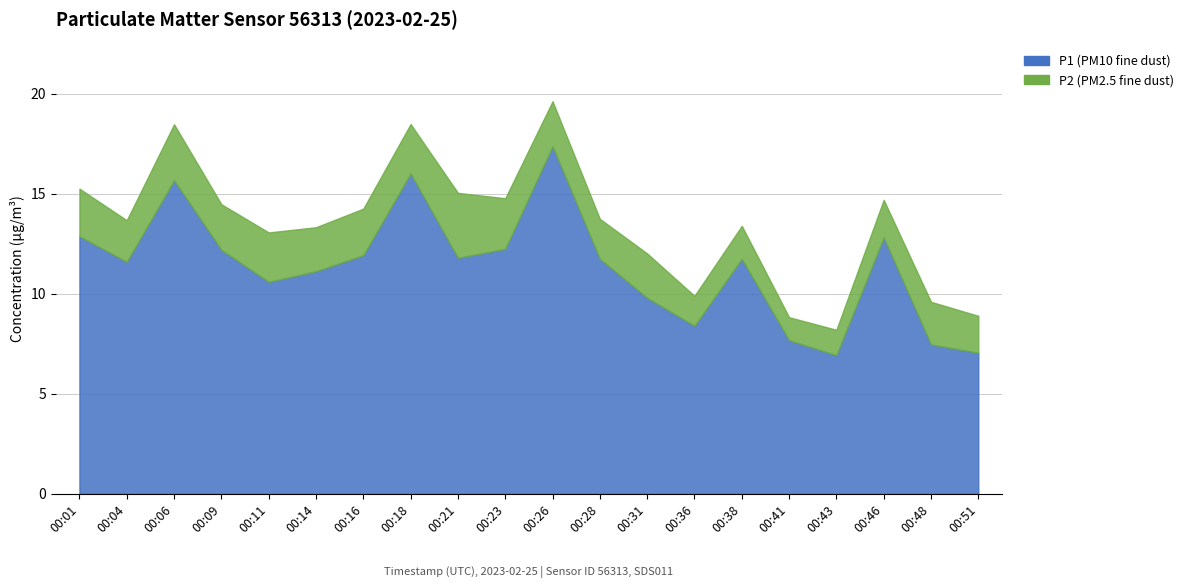

True or false: P1 and P2 intersect in this chart.

False